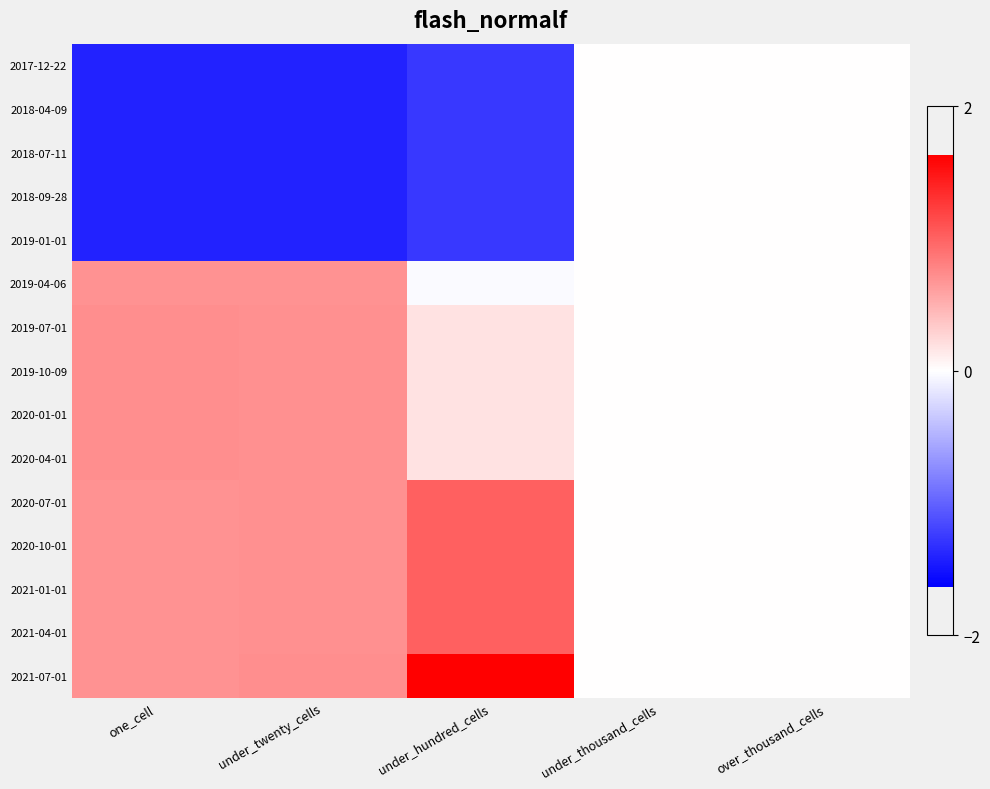

Rank the series by their maximum value, from highest to lowest.

2021-07-01, 2020-07-01, 2020-10-01, 2021-01-01, 2021-04-01, 2019-07-01, 2019-10-09, 2020-01-01, 2020-04-01, 2019-04-06, 2017-12-22, 2018-04-09, 2018-07-11, 2018-09-28, 2019-01-01